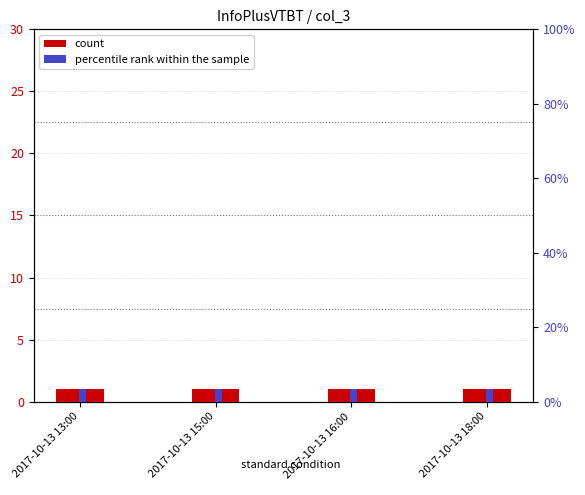

Which series changed the most between 2017-10-13 15:00 and 2017-10-13 16:00?

count